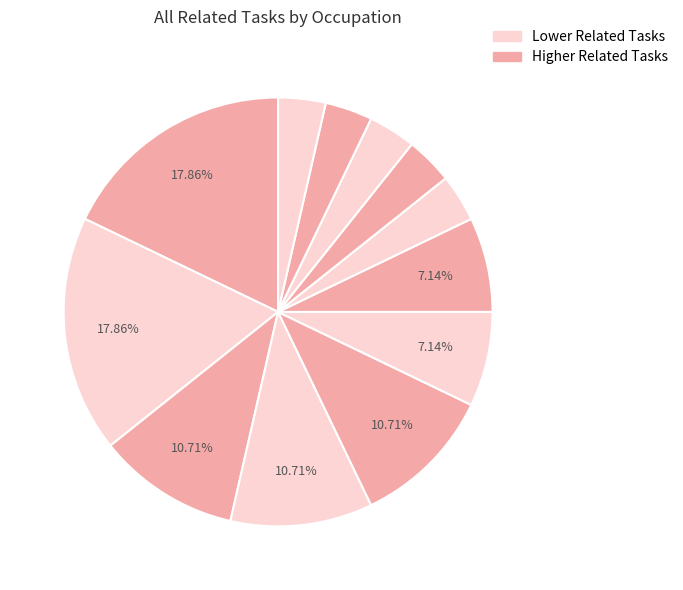

How many segments does this pie chart have?

12